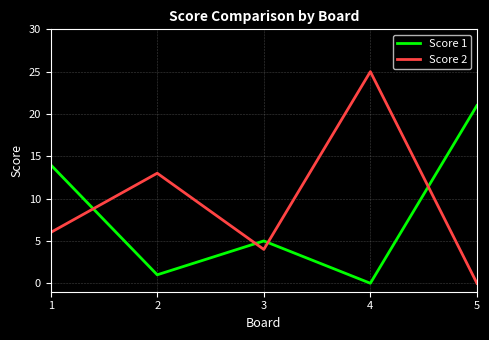

Which series ends up on top after the final intersection of Score 1 and Score 2?

Score 1